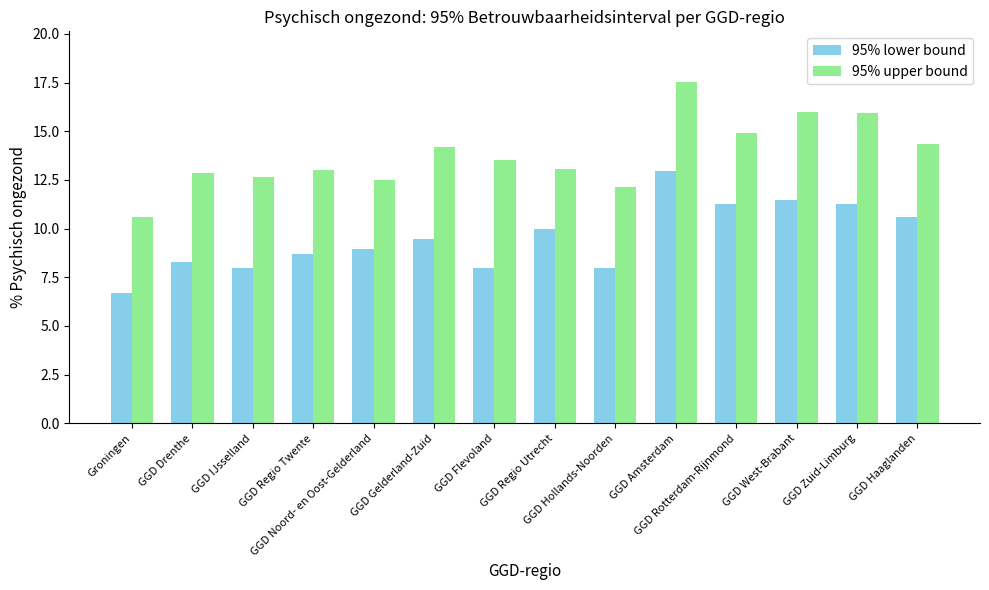

What is the difference between the highest and lowest values at GGD Hollands-Noorden?

4.2